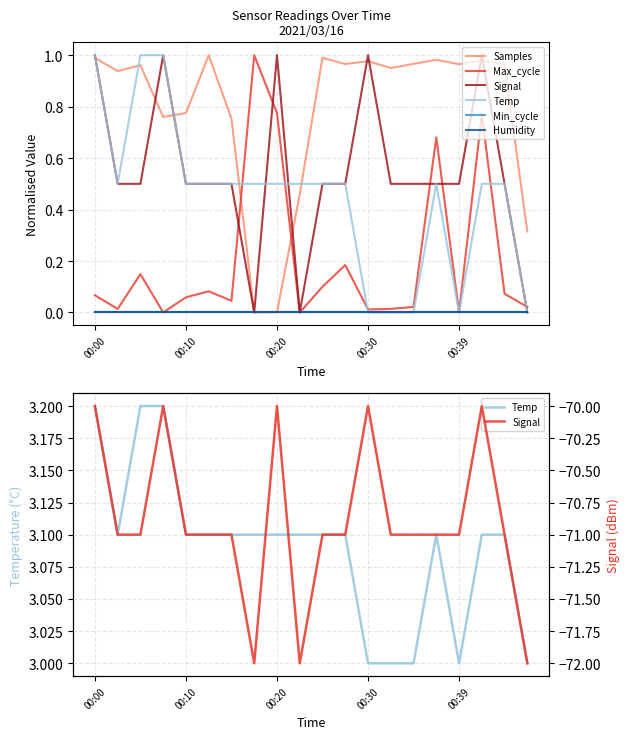

Which has a higher value, 9 or 13?

13